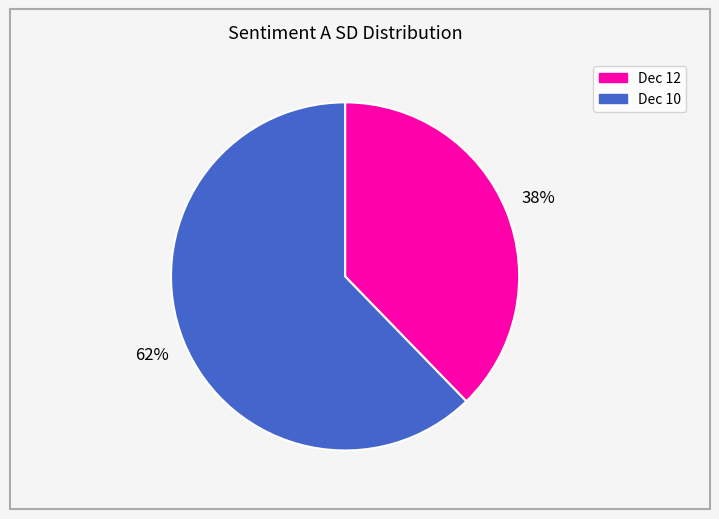

Is there any slice that represents more than half of the pie?

Yes